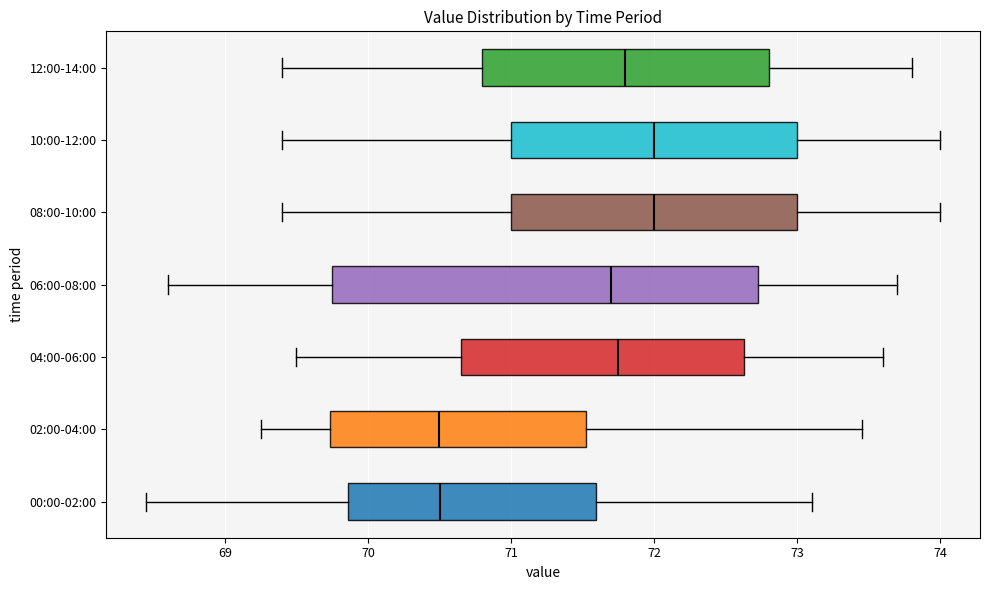

Reading bottom to top, transcribe this box plot: for each box, give where its median line is, the range the box spans, and where its two whiskers end, as read against the x-axis. The values are not printed on the chart, so give them approximately, as read against the axis.

00:00-02:00: median 70.5, box 69.9 to 71.6, whiskers 68.5 to 73.1
02:00-04:00: median 70.5, box 69.7 to 71.5, whiskers 69.3 to 73.5
04:00-06:00: median 71.8, box 70.7 to 72.6, whiskers 69.5 to 73.6
06:00-08:00: median 71.7, box 69.8 to 72.7, whiskers 68.6 to 73.7
08:00-10:00: median 72.0, box 71.0 to 73.0, whiskers 69.4 to 74.0
10:00-12:00: median 72.0, box 71.0 to 73.0, whiskers 69.4 to 74.0
12:00-14:00: median 71.8, box 70.8 to 72.8, whiskers 69.4 to 73.8